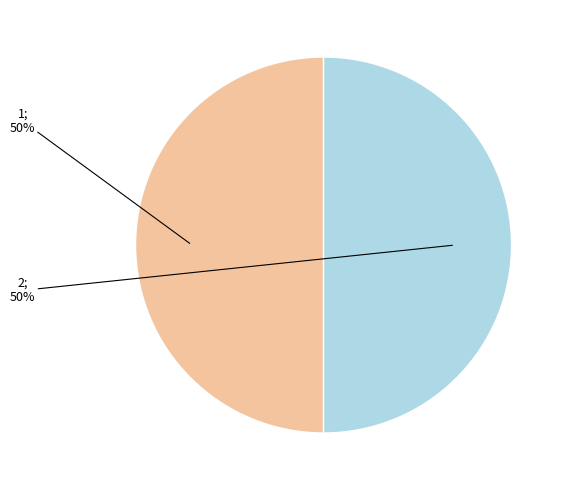

To the nearest percent, what is the average slice percentage?

50%